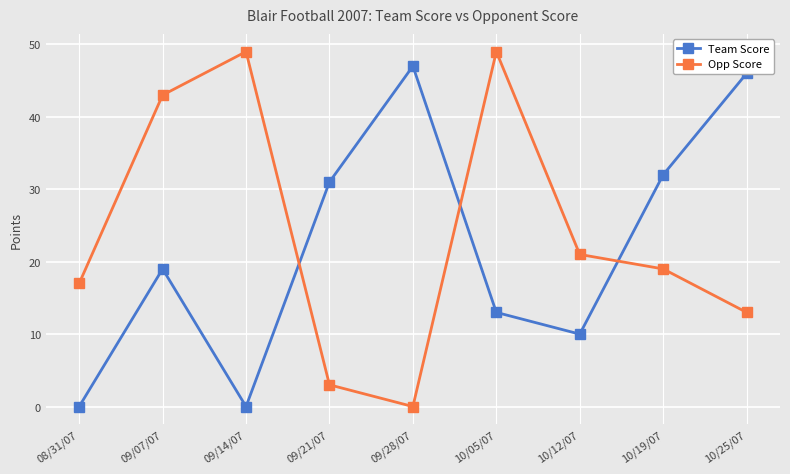

Rank the series by their maximum value, from lowest to highest.

Team Score, Opp Score